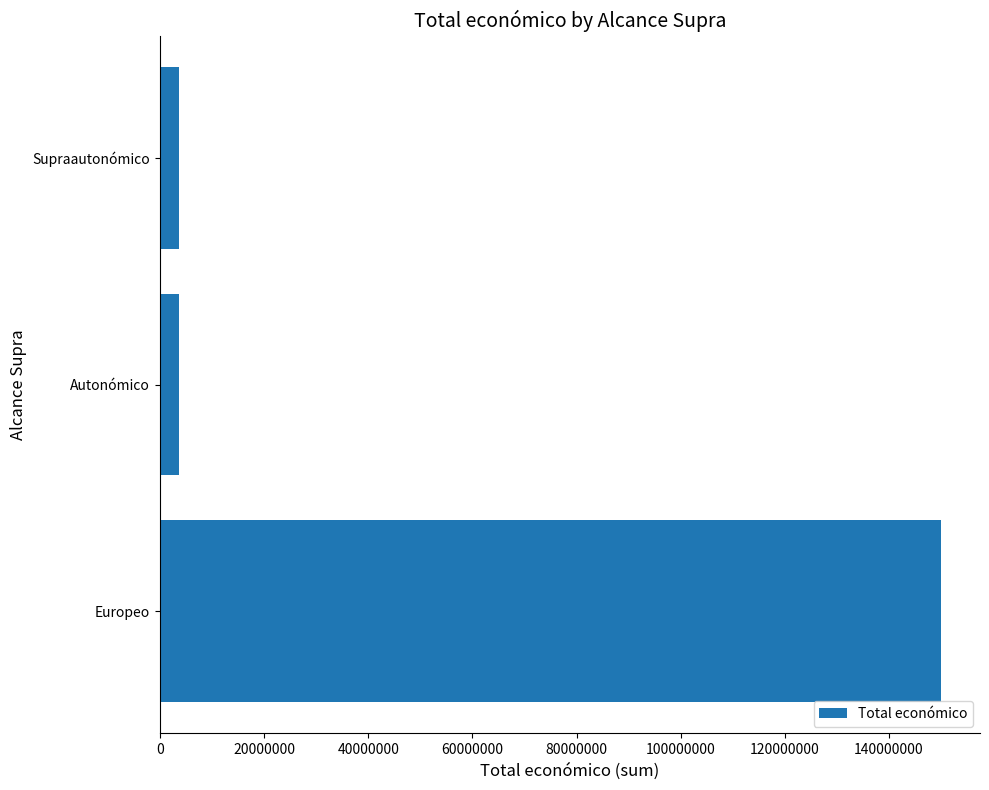

What is the sum of the values at Supraautonómico and Europeo?

153560905